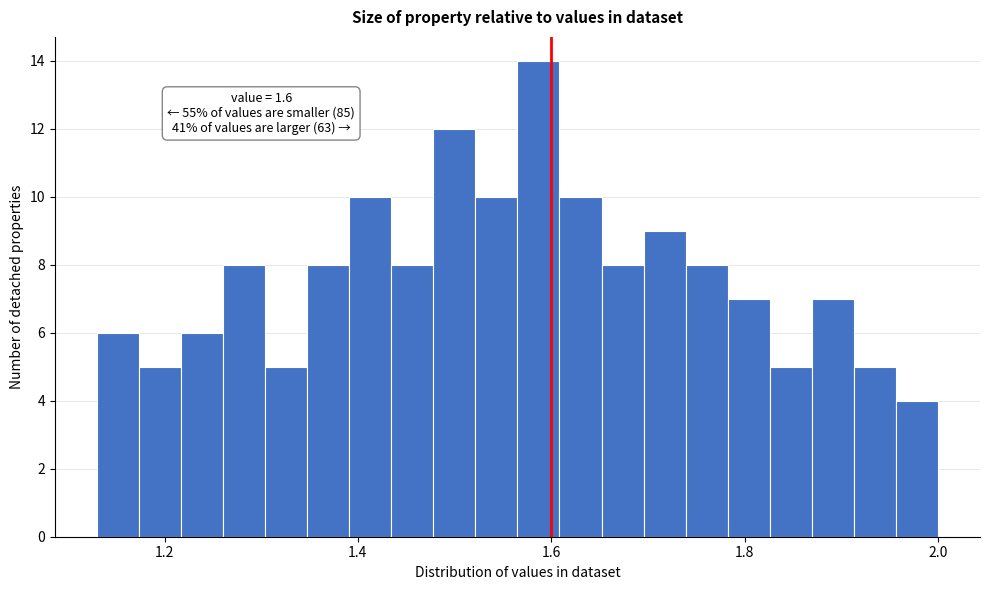

Read against the x-axis, roughly where is the centre of the tallest bar?

1.58